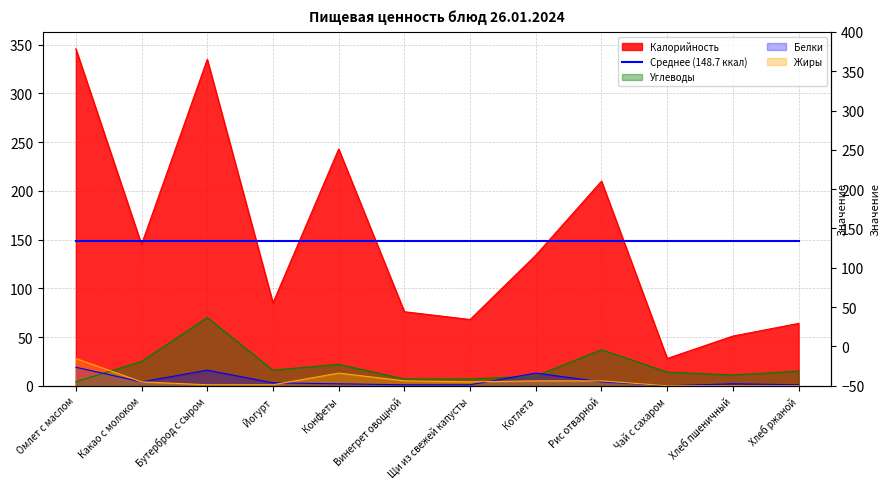

Reading left to right, extract all data points from this chart.

Калорийность: Омлет с маслом=345.9	Какао с молоком=145.0	Бутерброд с сыром=335.0	Йогурт=85.0	Конфеты=243.0	Винегрет овощной=76.0	Щи из свежей капусты=68.0	Котлета=134.0	Рис отварной=210.0	Чай с сахаром=28.0	Хлеб пшеничный=51.0	Хлеб ржаной=64.0
Белки: Омлет с маслом=19.0	Какао с молоком=4.0	Бутерброд с сыром=16.0	Йогурт=3.0	Конфеты=2.0	Винегрет овощной=1.0	Щи из свежей капусты=1.0	Котлета=13.0	Рис отварной=4.0	Чай с сахаром=0.0	Хлеб пшеничный=2.0	Хлеб ржаной=1.0
Жиры: Омлет с маслом=28.0	Какао с молоком=4.0	Бутерброд с сыром=1.0	Йогурт=1.0	Конфеты=13.0	Винегрет овощной=5.0	Щи из свежей капусты=4.0	Котлета=5.0	Рис отварной=5.0	Чай с сахаром=0.0	Хлеб пшеничный=0.0	Хлеб ржаной=0.0
Углеводы: Омлет с маслом=4.0	Какао с молоком=25.0	Бутерброд с сыром=70.0	Йогурт=16.0	Конфеты=22.0	Винегрет овощной=7.0	Щи из свежей капусты=7.0	Котлета=10.0	Рис отварной=37.0	Чай с сахаром=14.0	Хлеб пшеничный=11.0	Хлеб ржаной=15.0